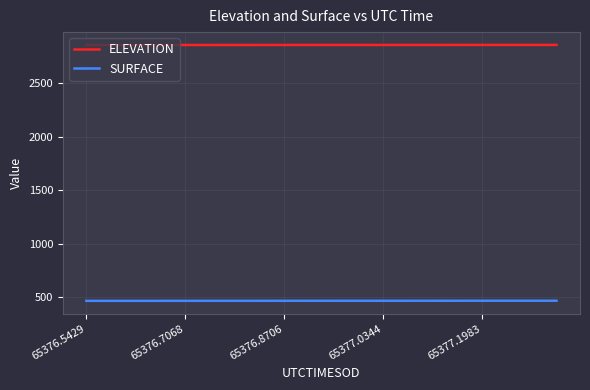

True or false: SURFACE and ELEVATION cross at least once.

False